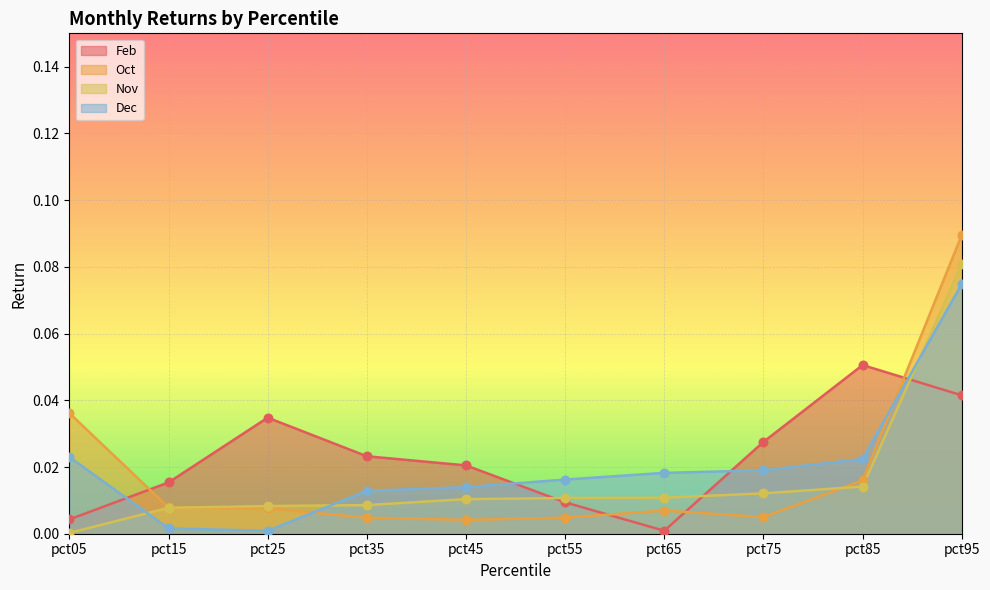

What are all the series names shown in the legend?

Feb, Oct, Nov, Dec